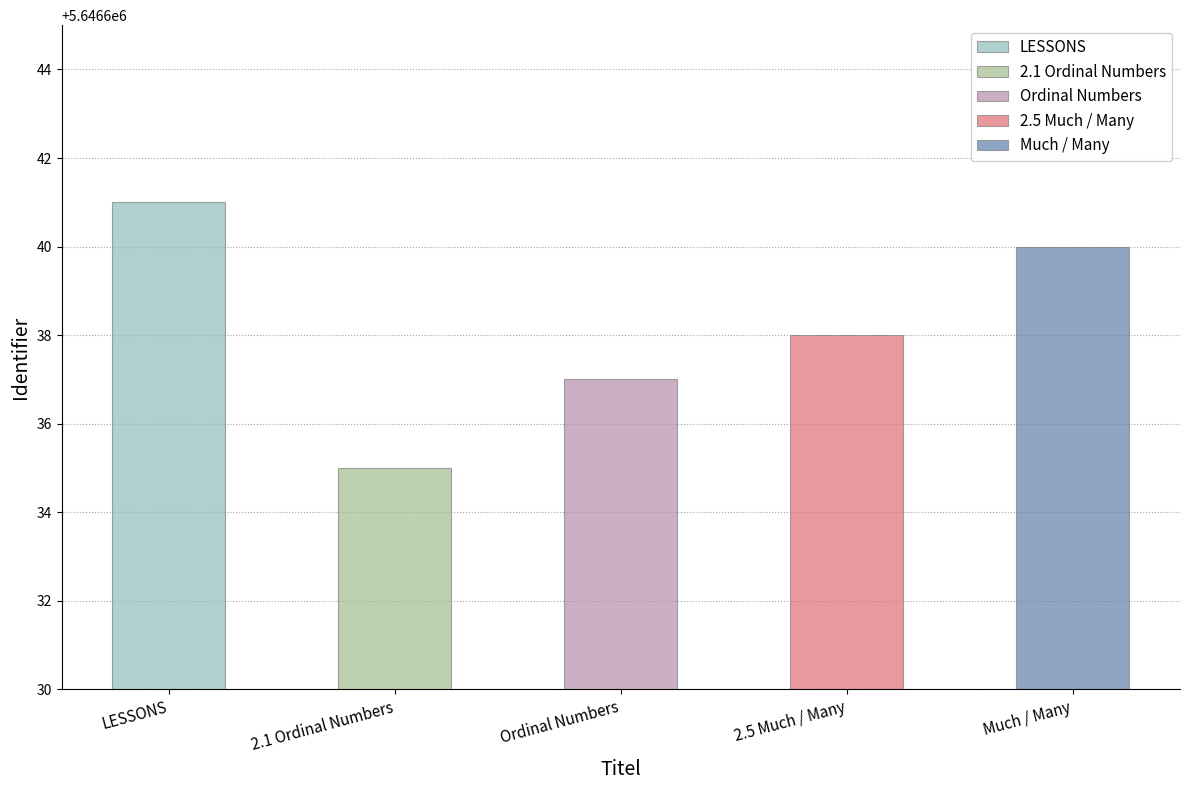

The value at Ordinal Numbers is 5646637. True or false?

True